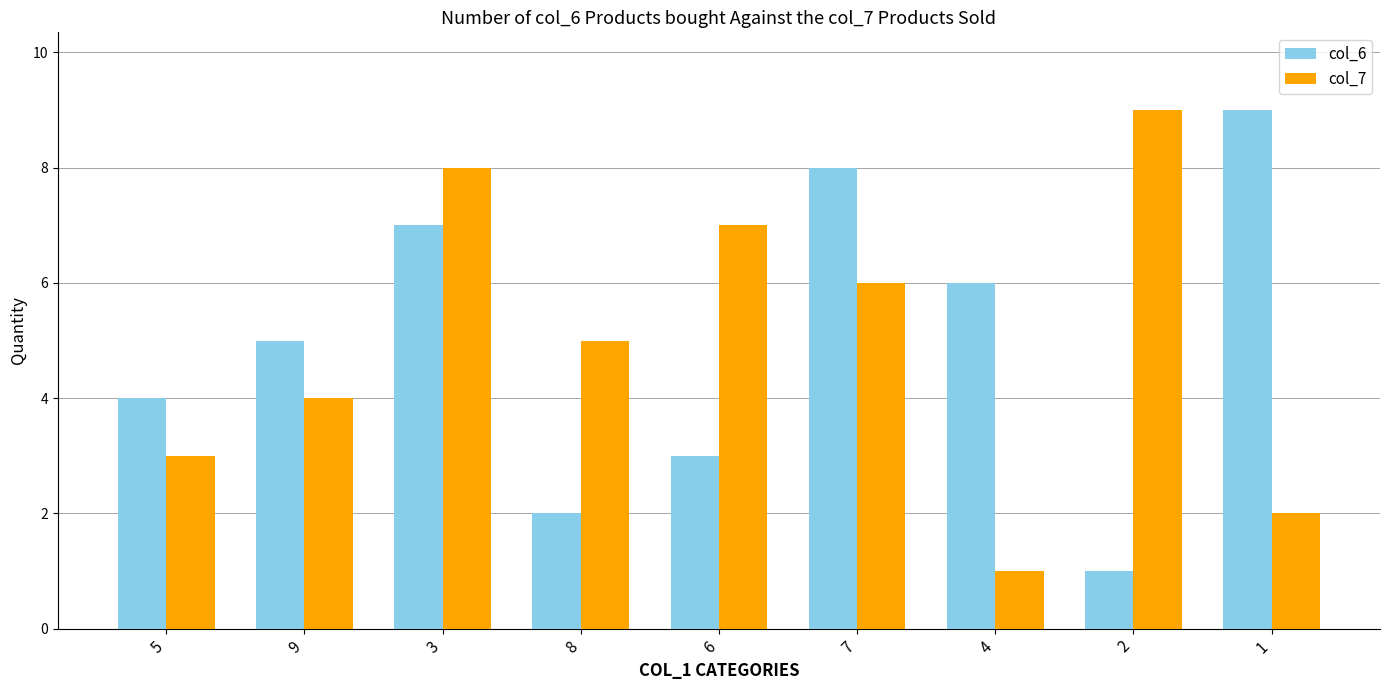

Where is col_6 nearest to the value 5?

9